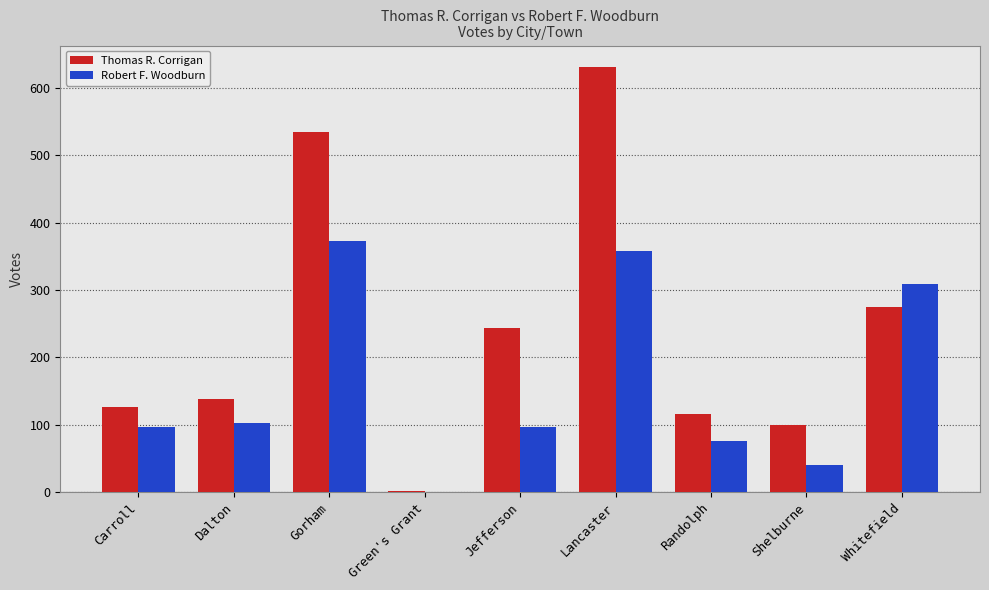

Is the value of Robert F. Woodburn at Whitefield greater than the value of Thomas R. Corrigan at Carroll?

Yes